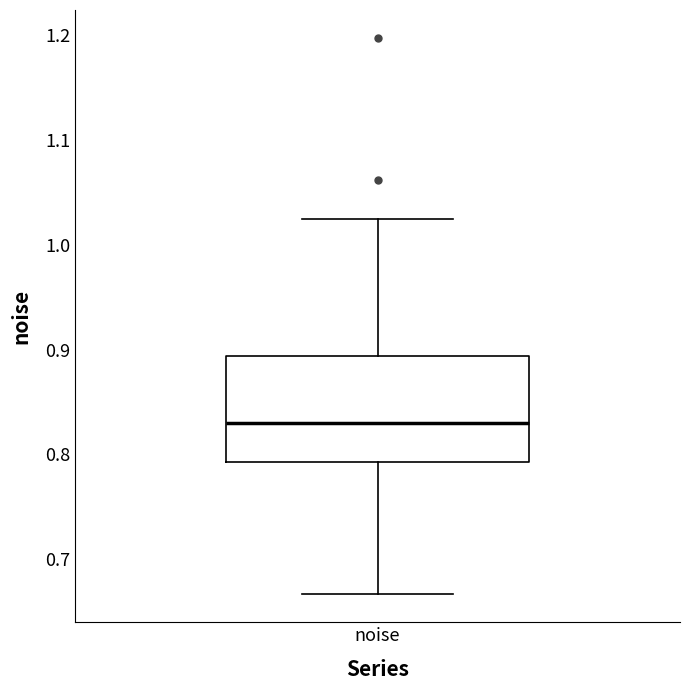

Where does the upper whisker of the box for noise end on the y-axis? The values are not printed on the chart, so give them approximately, as read against the axis.

1.02